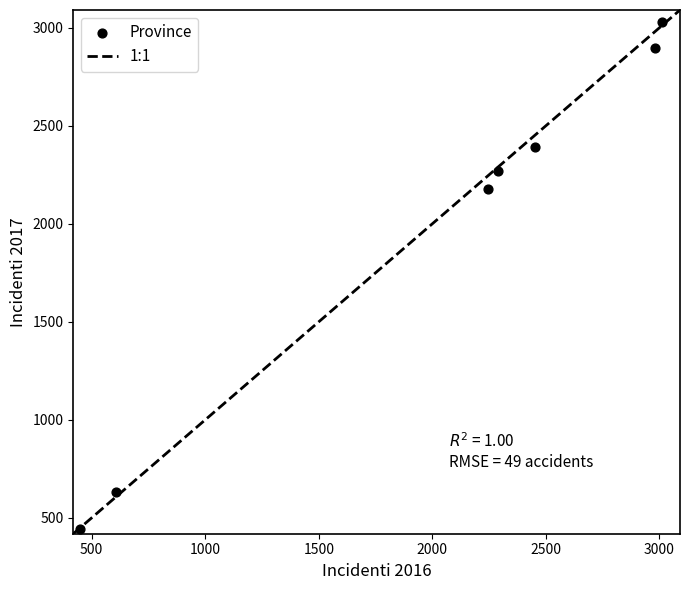

What Y value in the scatter plot is closest to 1735?

2179